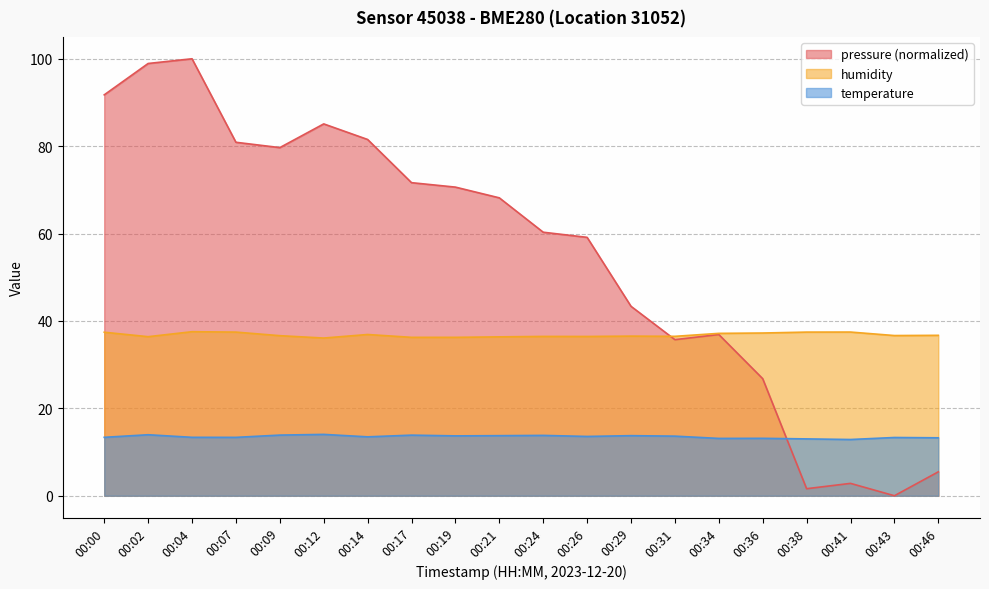

What is the maximum value shown in the chart?

100.0